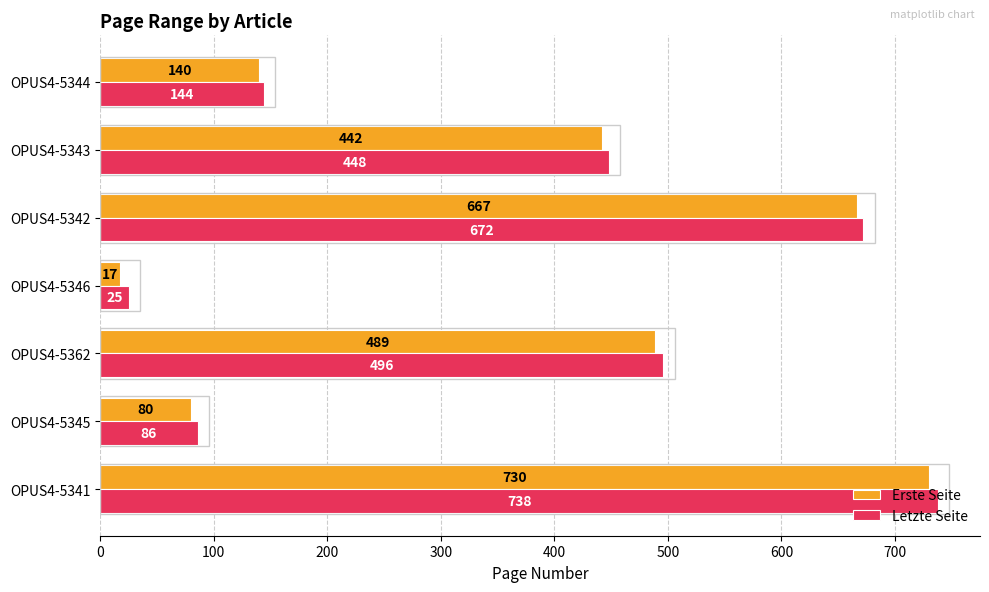

List the series in order of their overall mean, lowest first.

Erste Seite, Letzte Seite